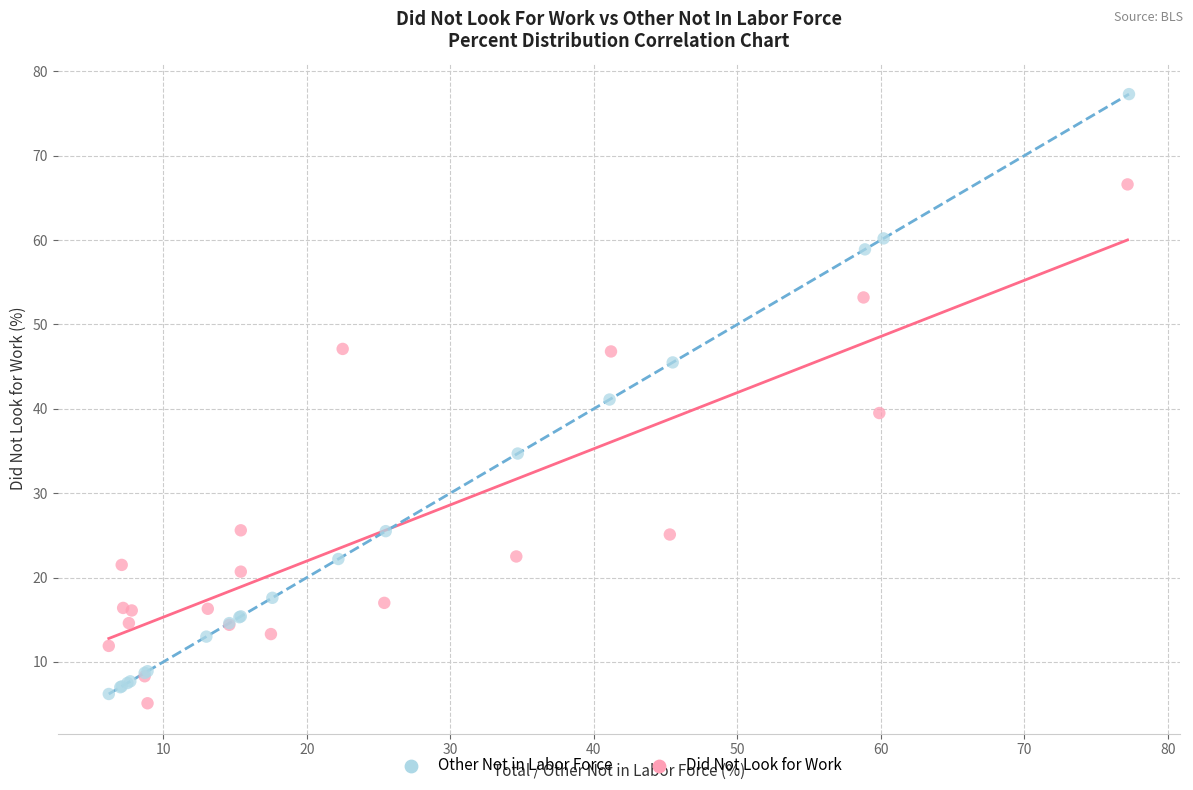

Which series contains the highest Y value?

Other Not in Labor Force